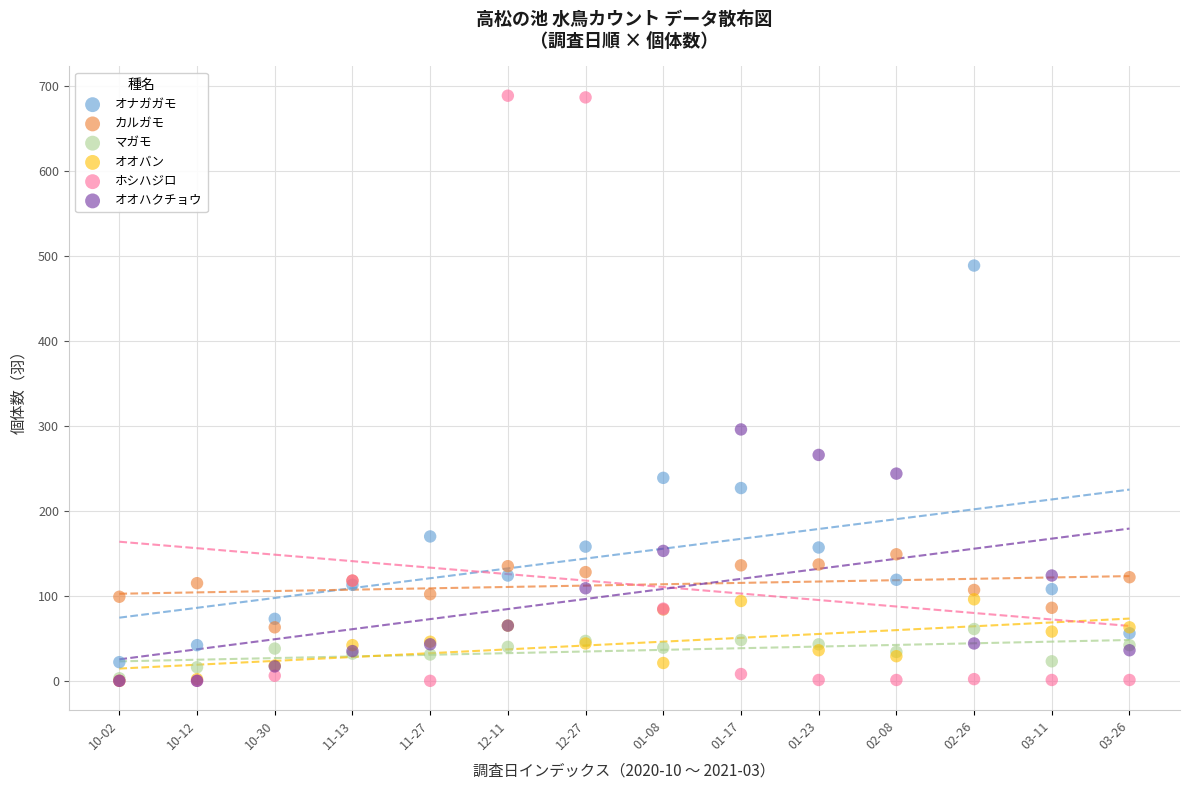

Across all series, what Y value is closest to 344?

296